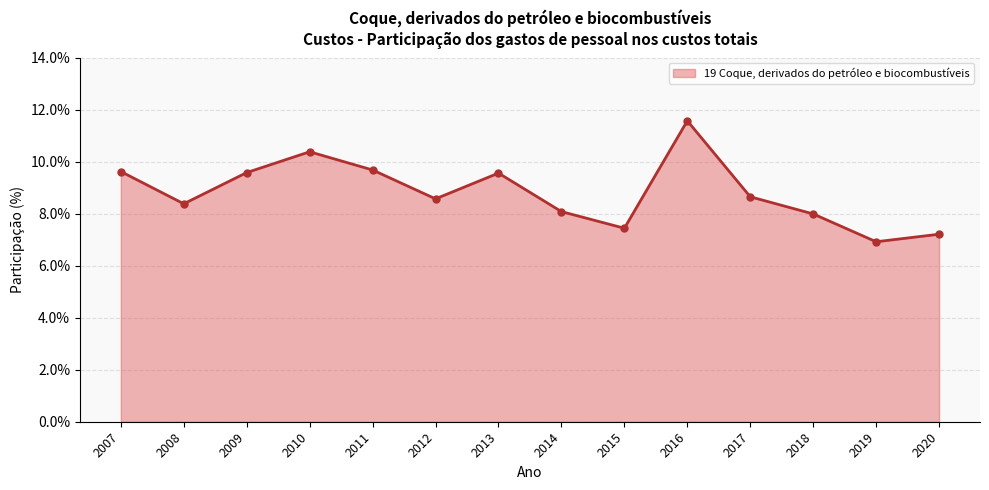

What is the greatest value displayed?

11.6